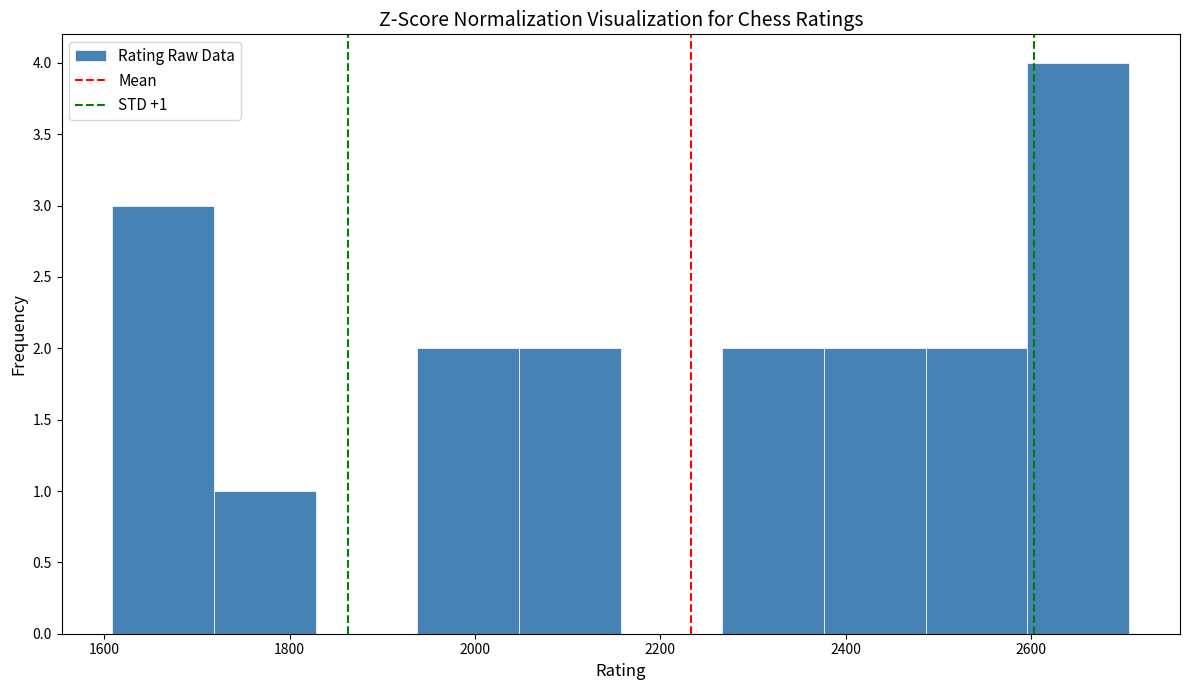

Over which range of the x-axis is the bar tallest?

2600 to 2700